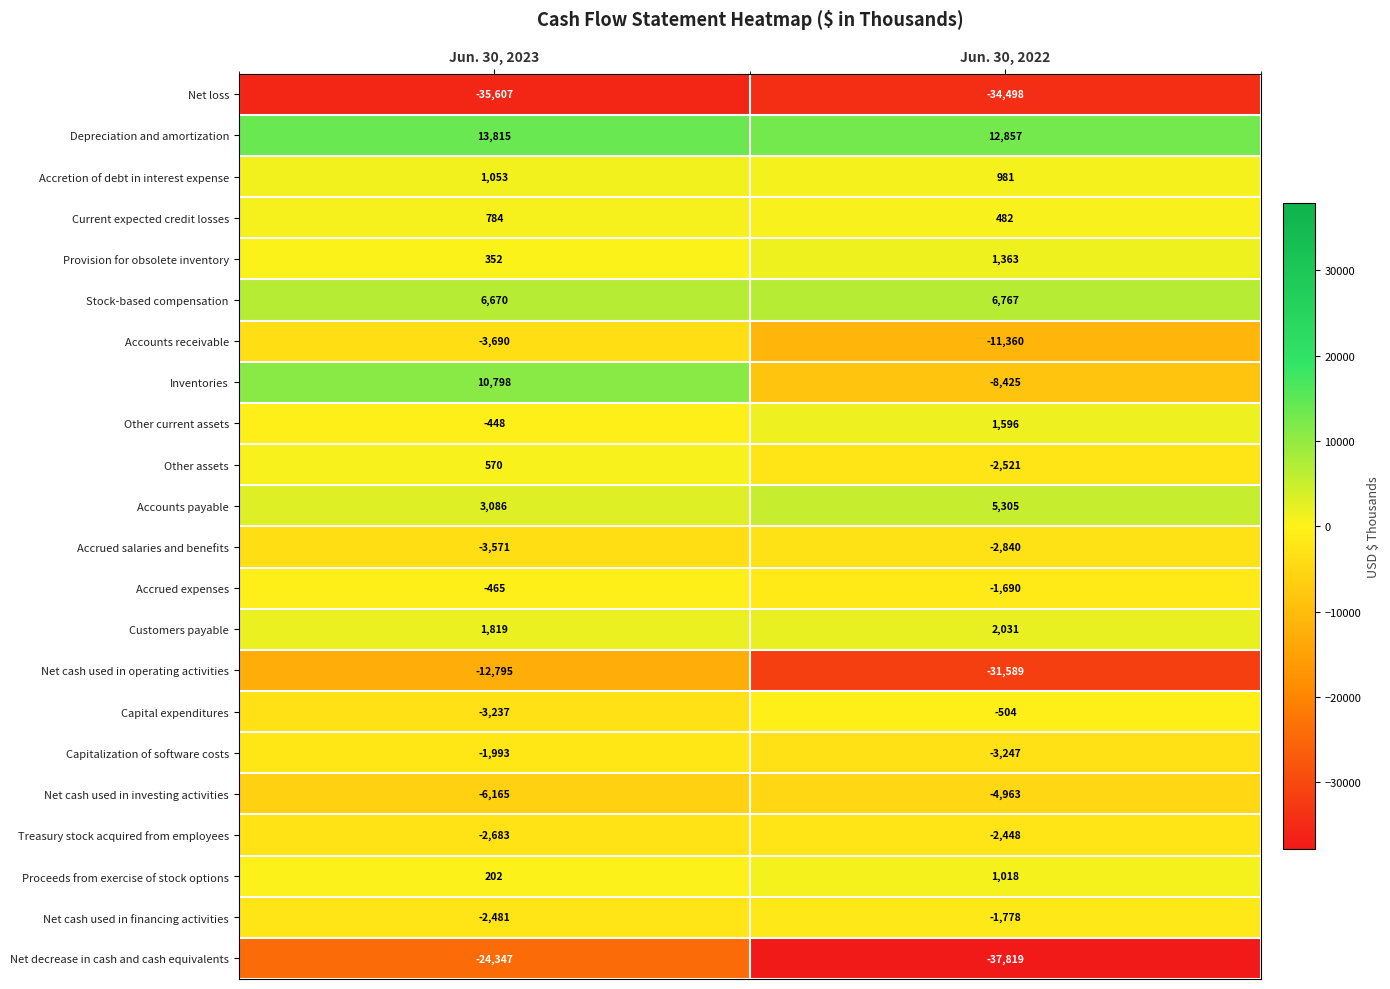

At which category is the sum across all series the highest?

Jun. 30, 2023